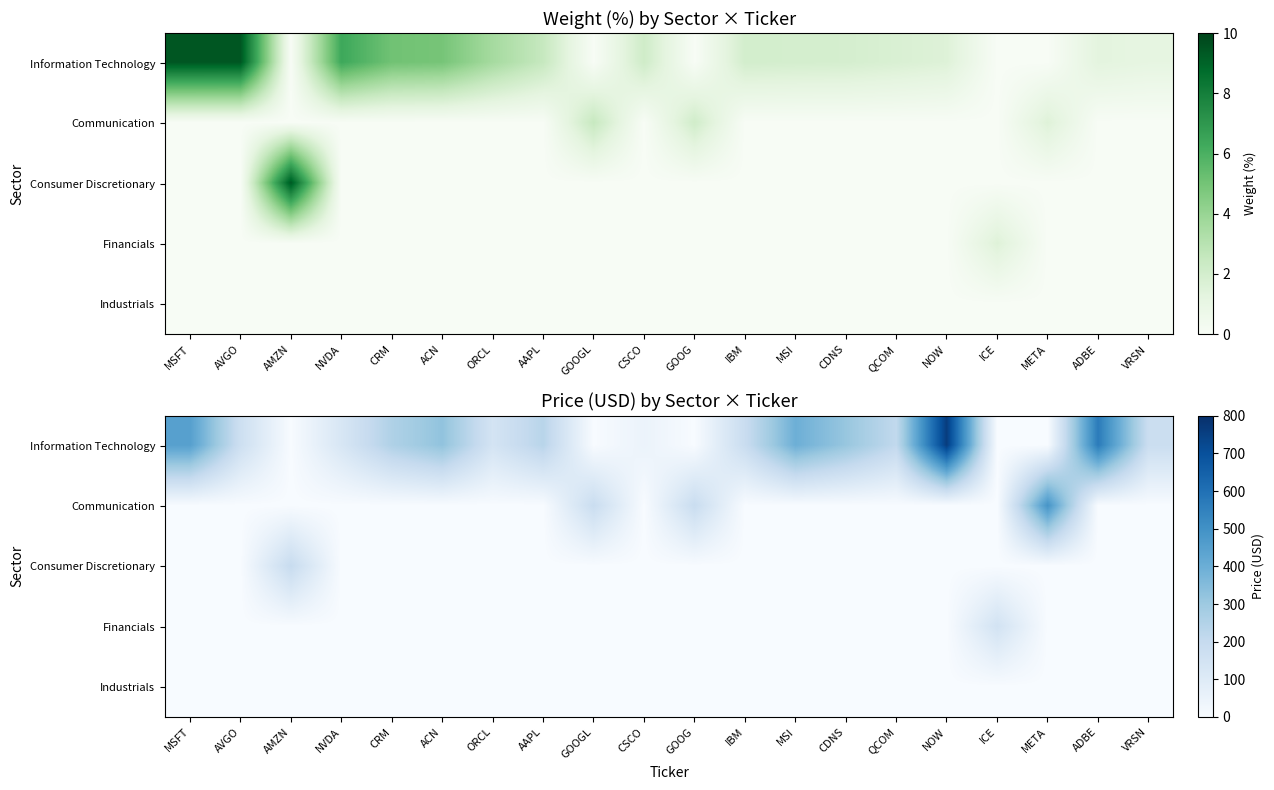

What is the spread (max minus min) of values at ACN?

325.0